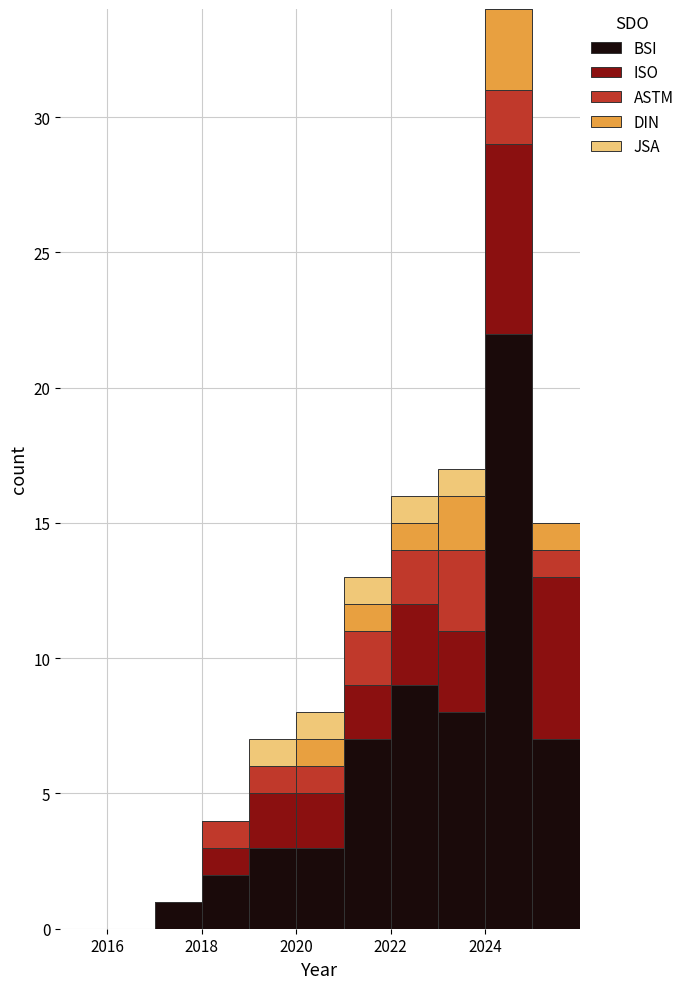

Which range on the x-axis has the tallest stacked bar (by total height)?

2024 to 2025